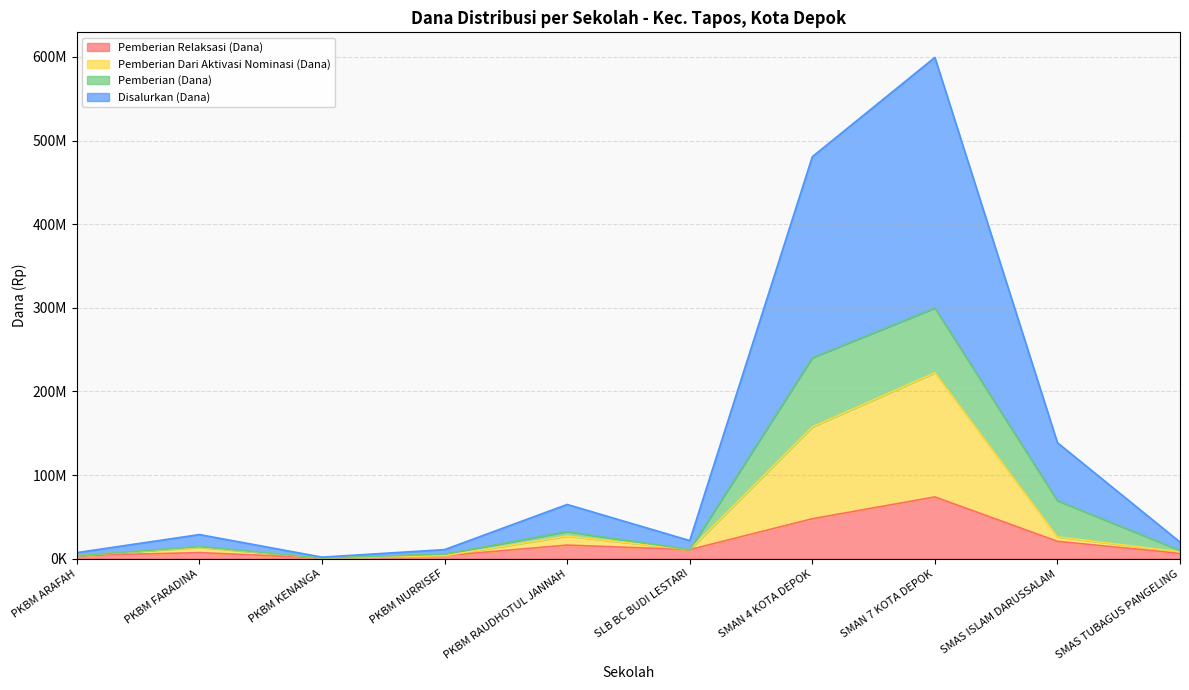

What is the maximum value for Pemberian Relaksasi (Dana)?

73800000